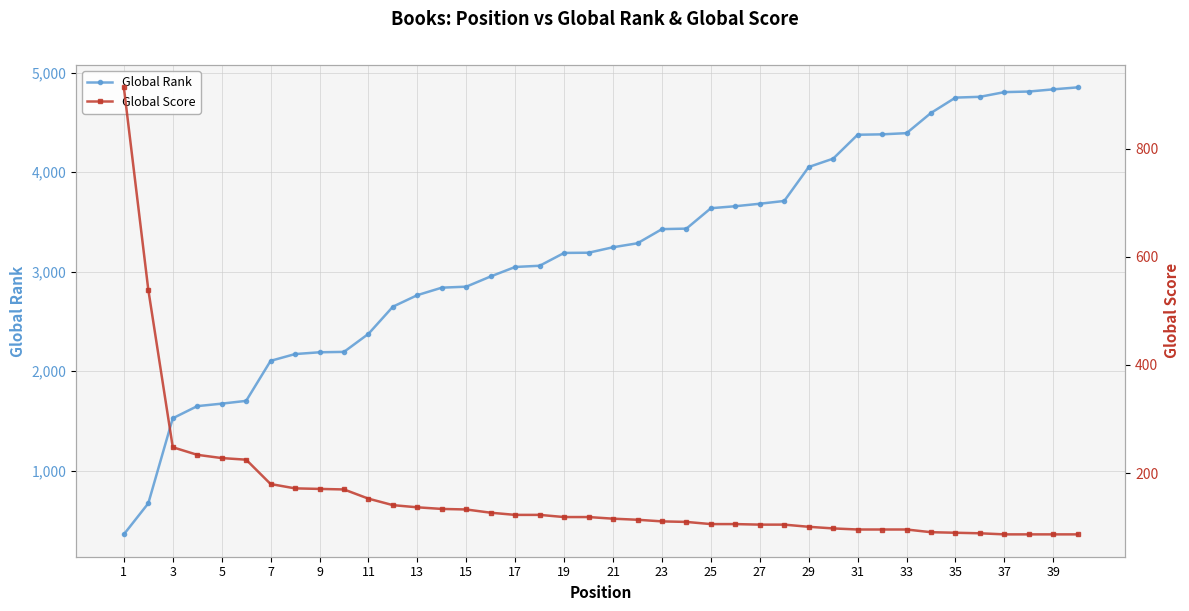

What is the sum of all Global Score values?

6367